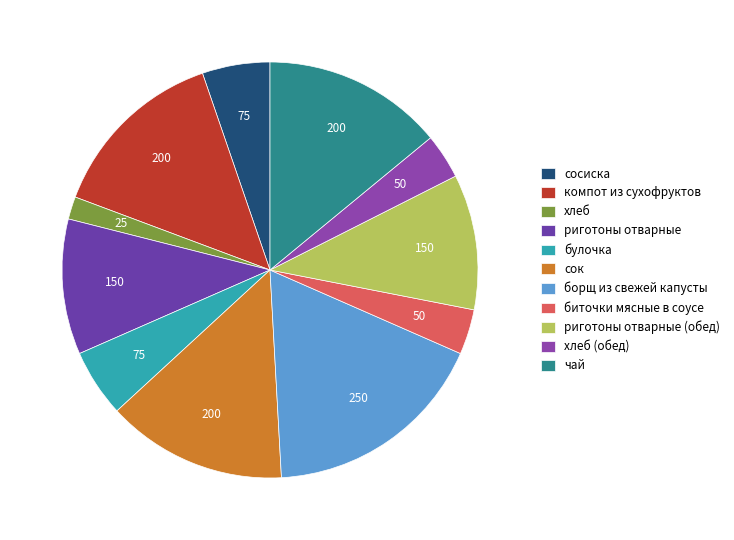

What portion of the pie excludes хлеб (обед)?

96.5%